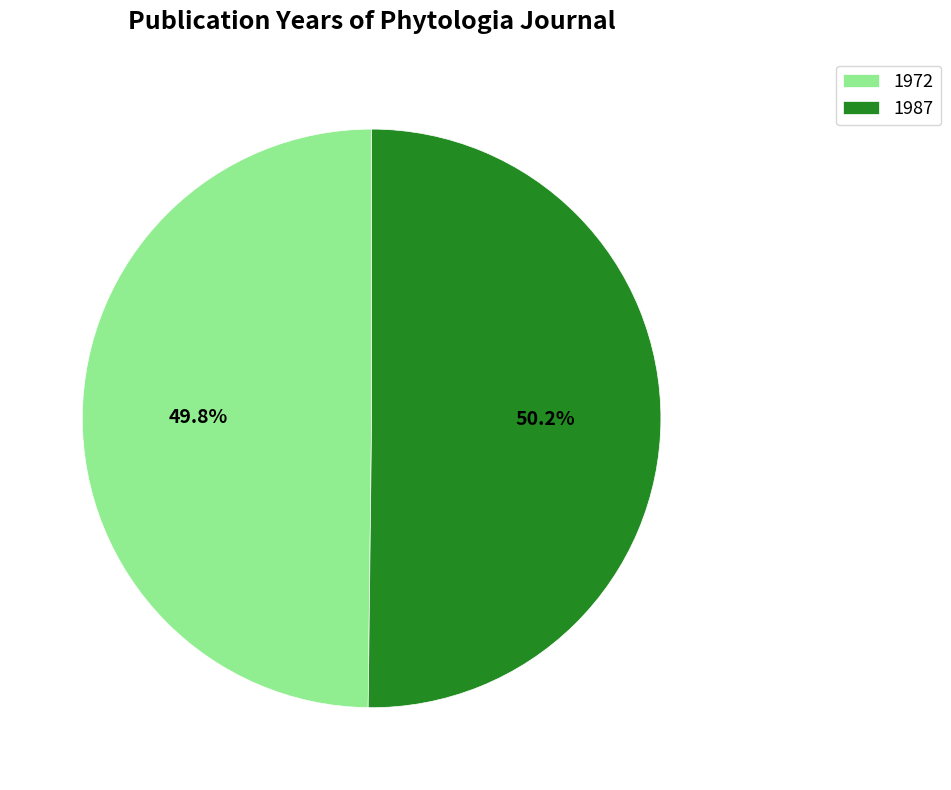

What is the ratio of the value at 1987 to the value at 1972?

1.0